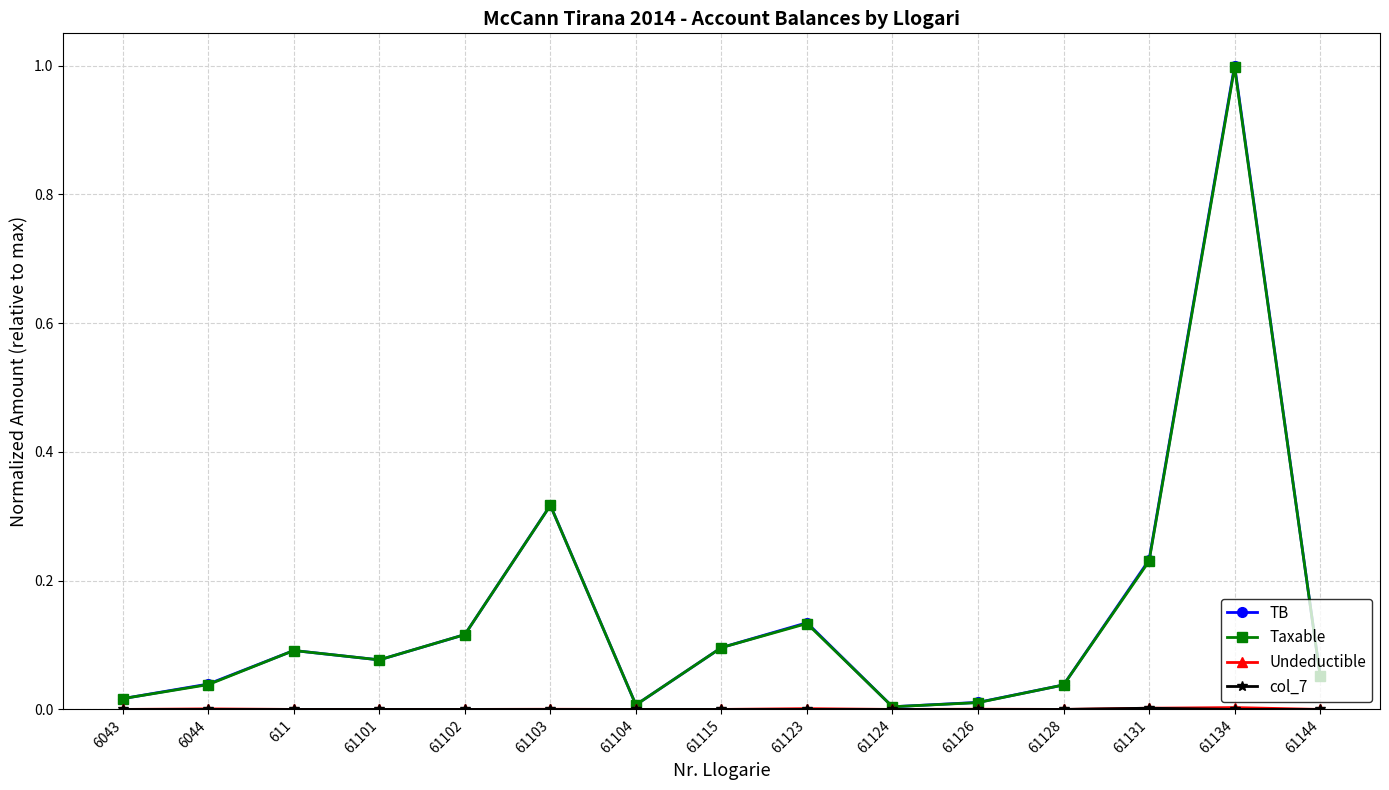

Which series has the widest spread of values?

TB